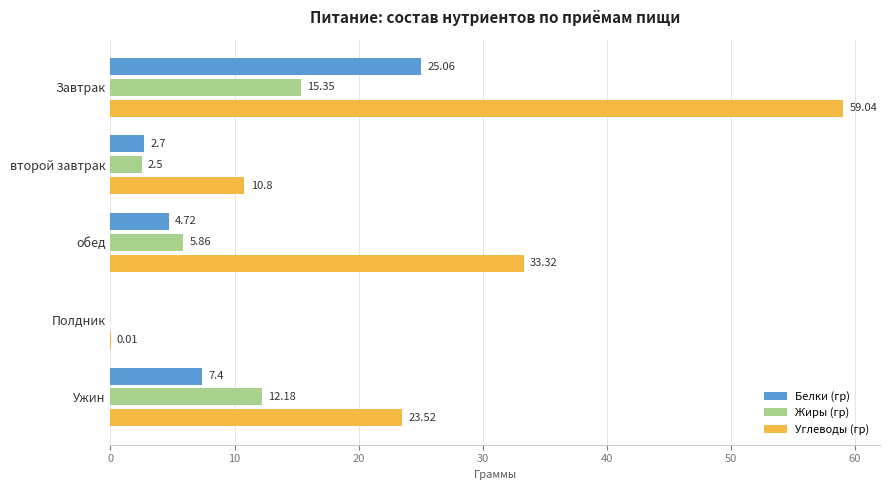

At which category is the sum across all series the highest?

Завтрак